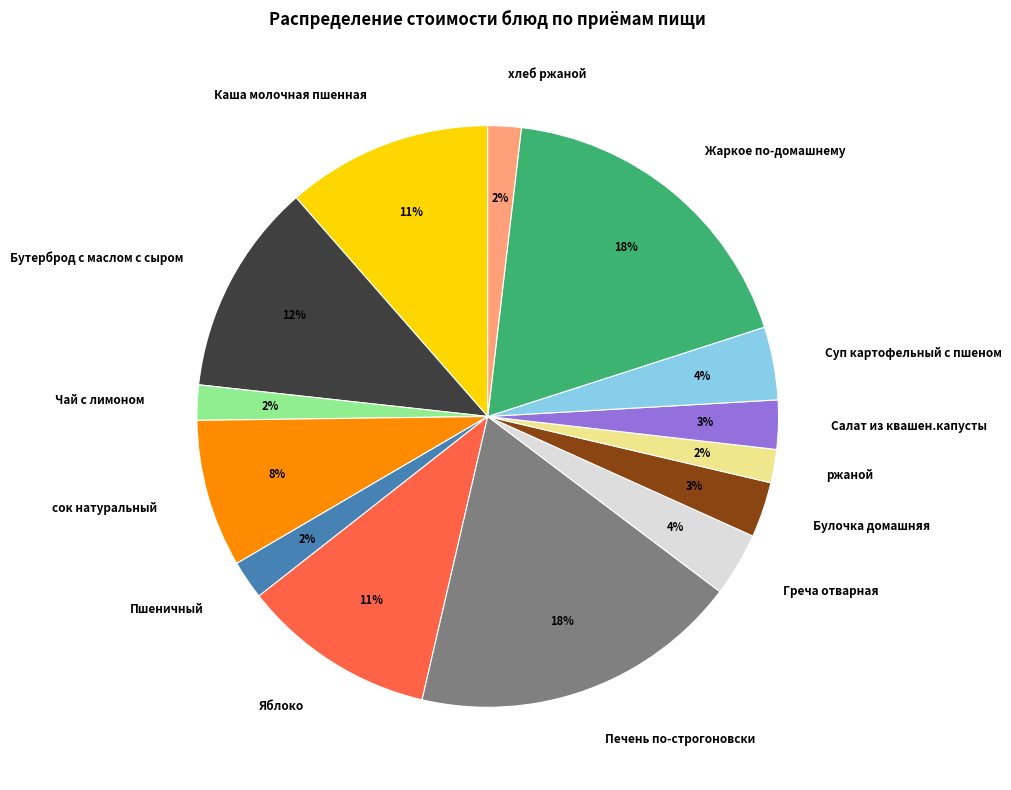

To the nearest percent, what portion does хлеб ржаной represent?

2%